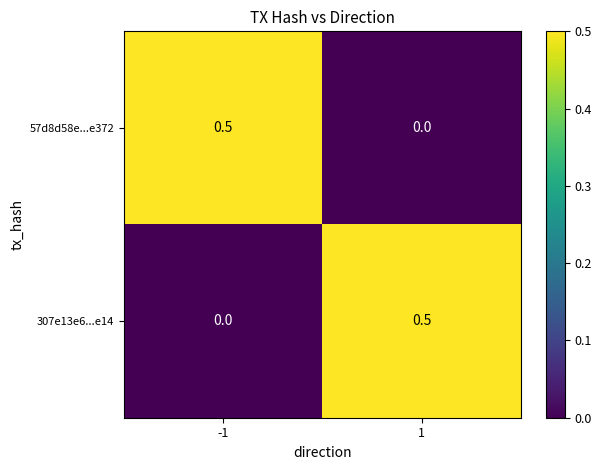

The 307e13e6...e14 series shows 0.5 at 1. True or false?

True